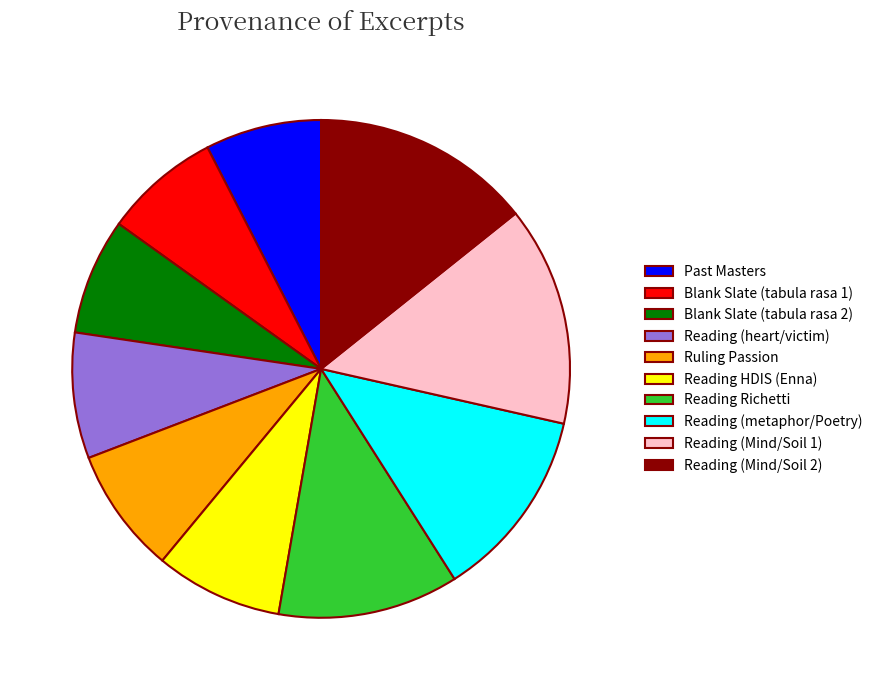

Does any single category account for the majority?

No